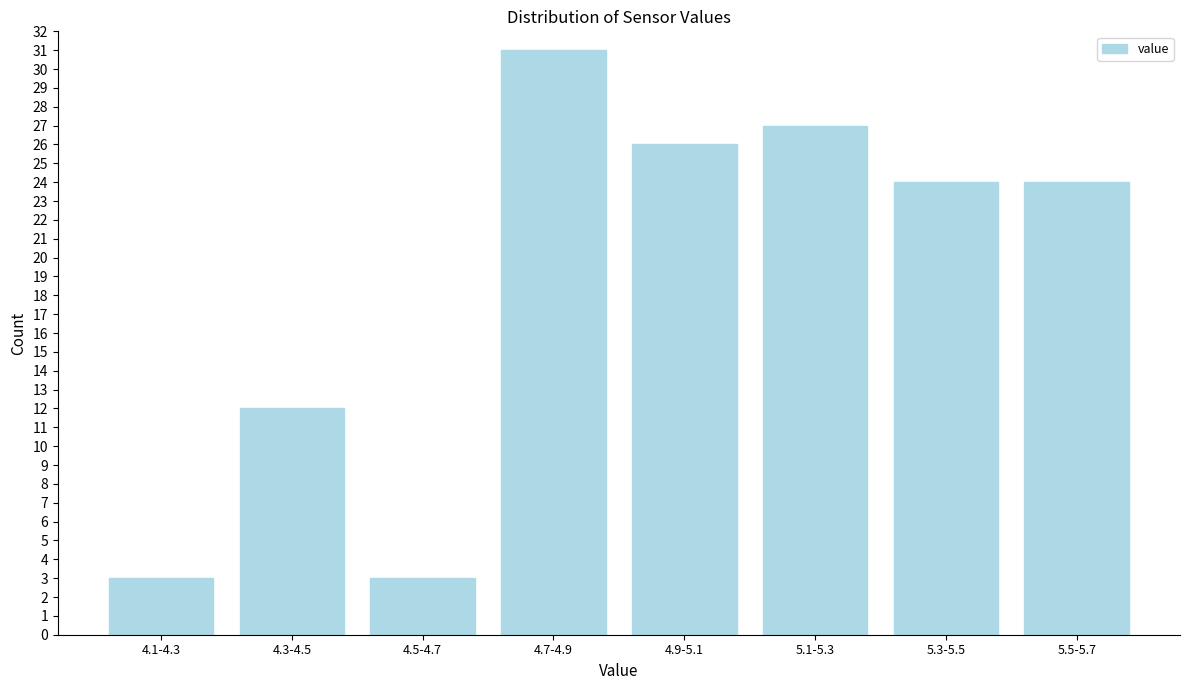

Reading right to left, extract all data points from this chart.

24	24	27	26	31	3	12	3